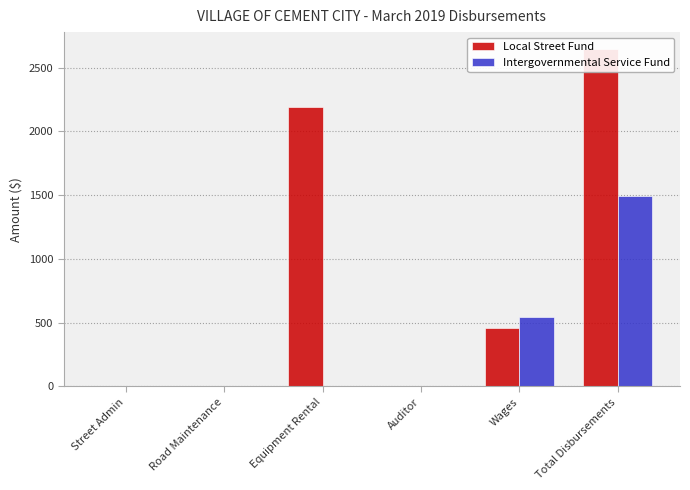

At how many categories does at least one series exceed 1078?

2